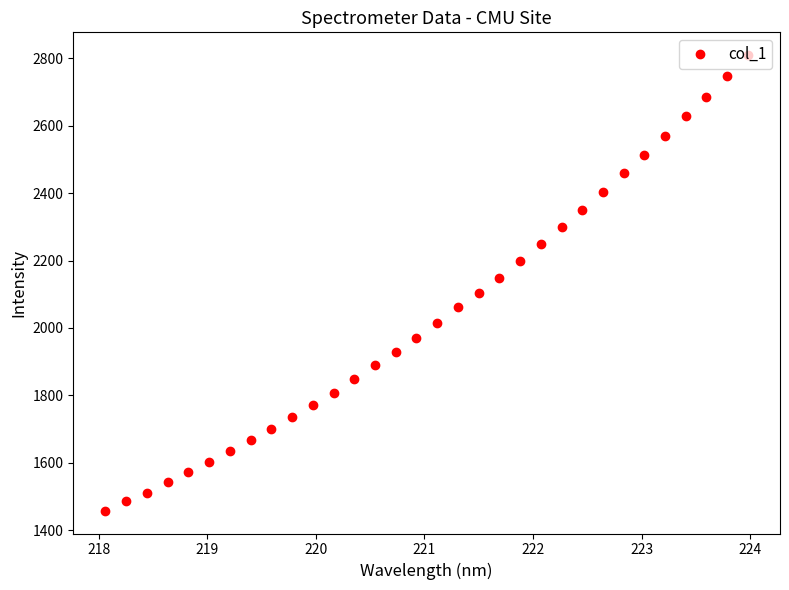

True or false: there are more than 2 points higher than both neighbors.

False